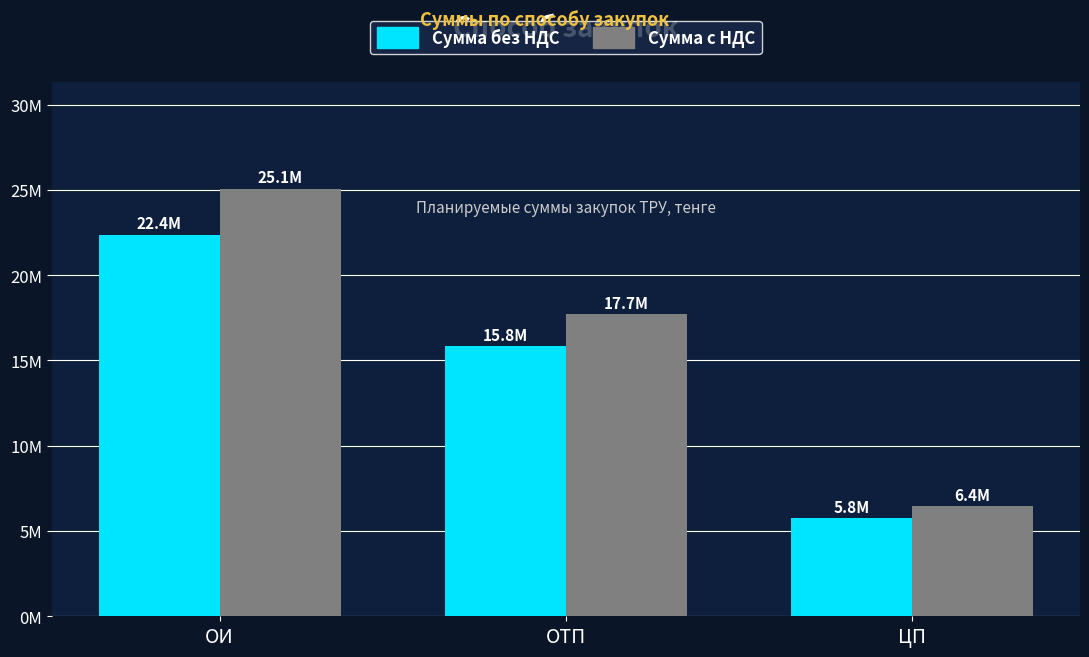

Which series changed the most between ОТП and ЦП?

Сумма с НДС